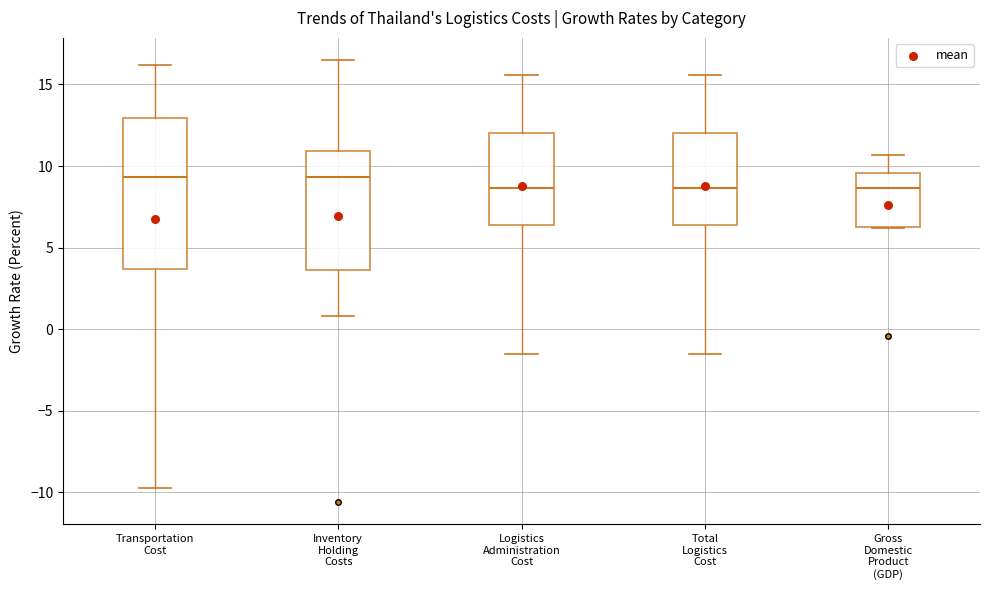

Which box is the tallest, from its lower edge to its upper edge?

Transportation Cost